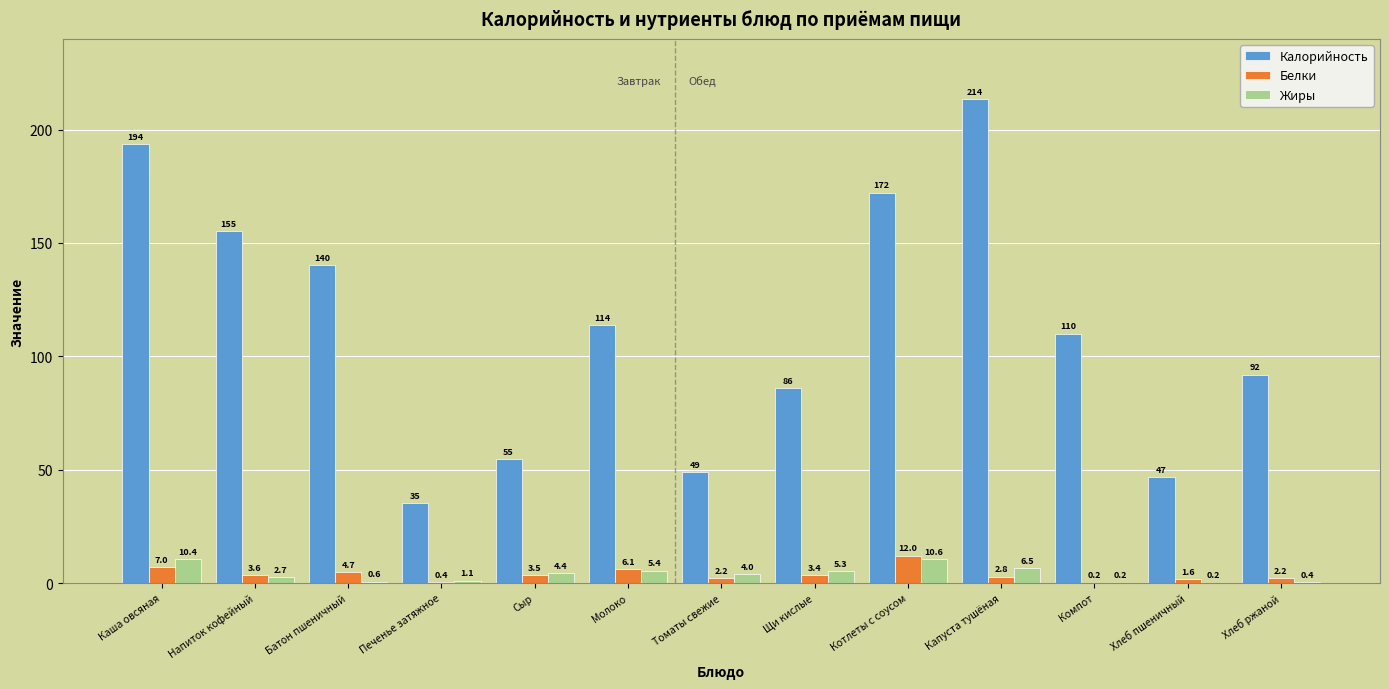

What is the highest value of the Жиры series?

10.6